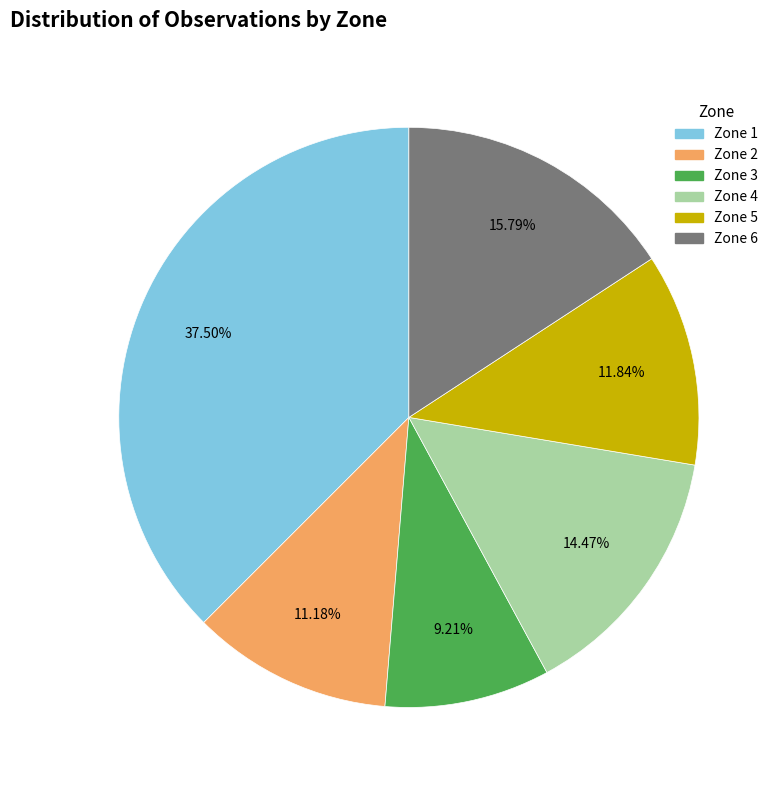

To the nearest percent, what is the combined percentage of Zone 6 and Zone 1?

53%